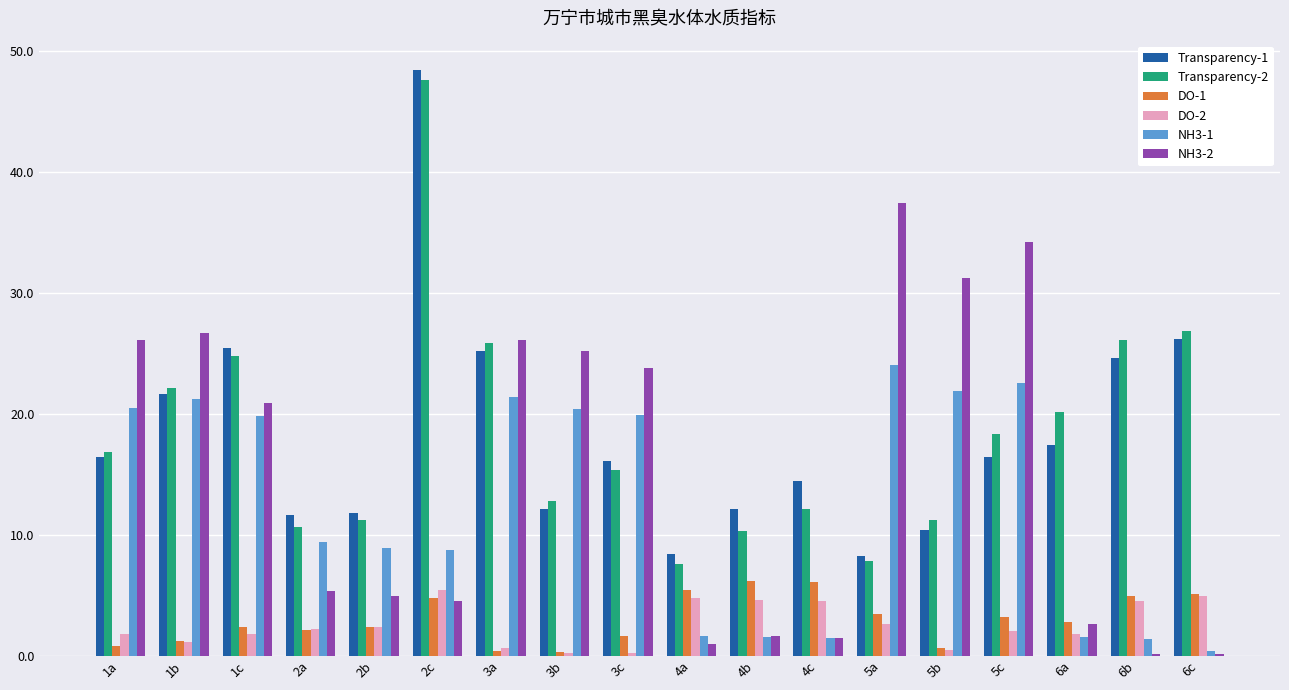

What is the difference between the maximum and minimum values in the Transparency-2 series?

40.0